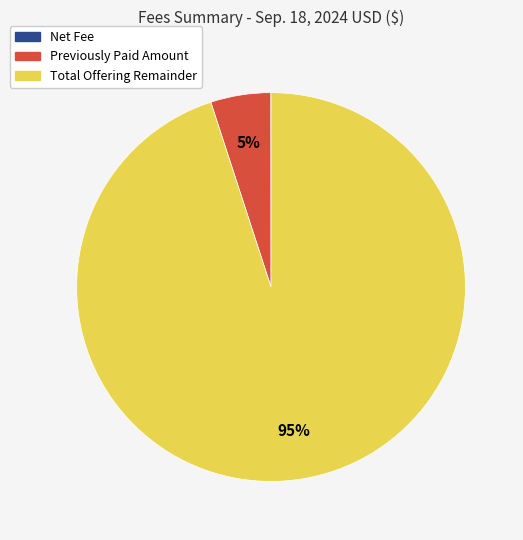

To the nearest percent, what is the difference between the largest and smallest slice percentages?

95%